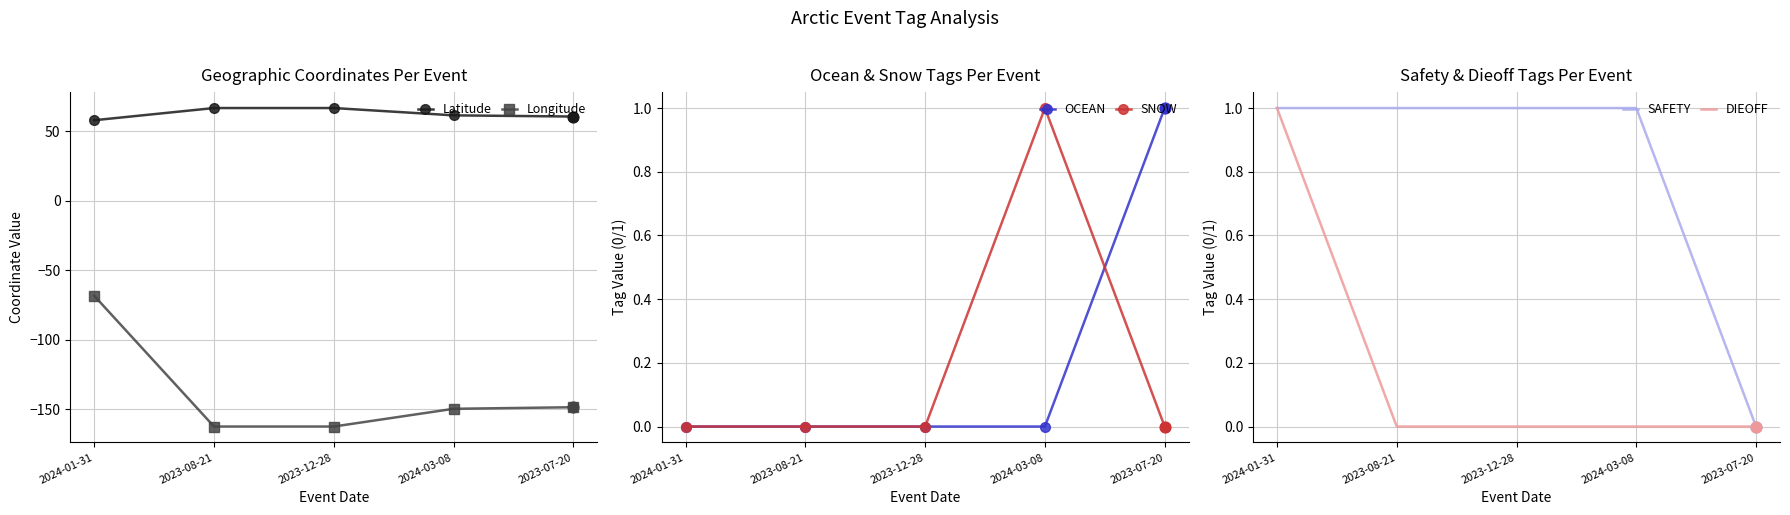

Which series has the largest total across all categories?

Latitude